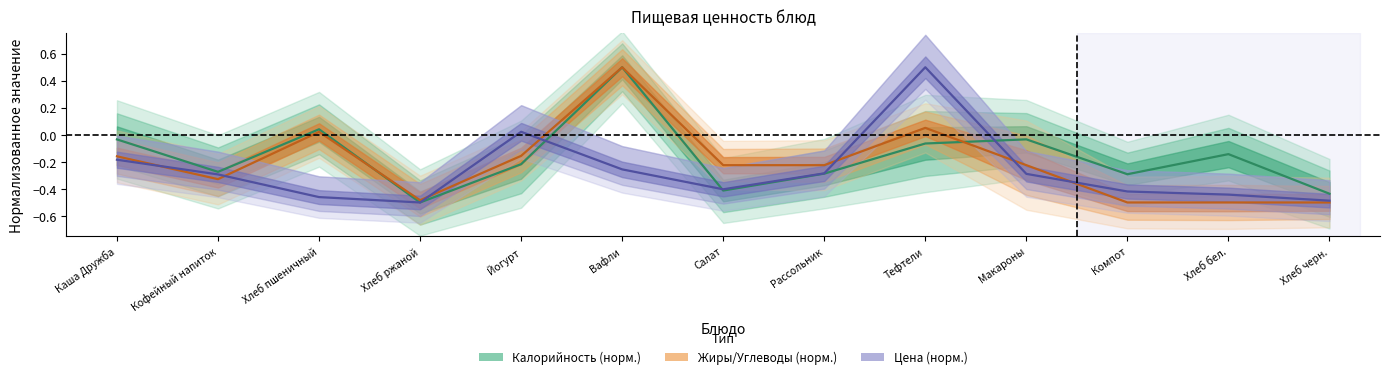

Is the value of Жиры at Кофейный напиток greater than the value of Цена at Хлеб черн.?

Yes